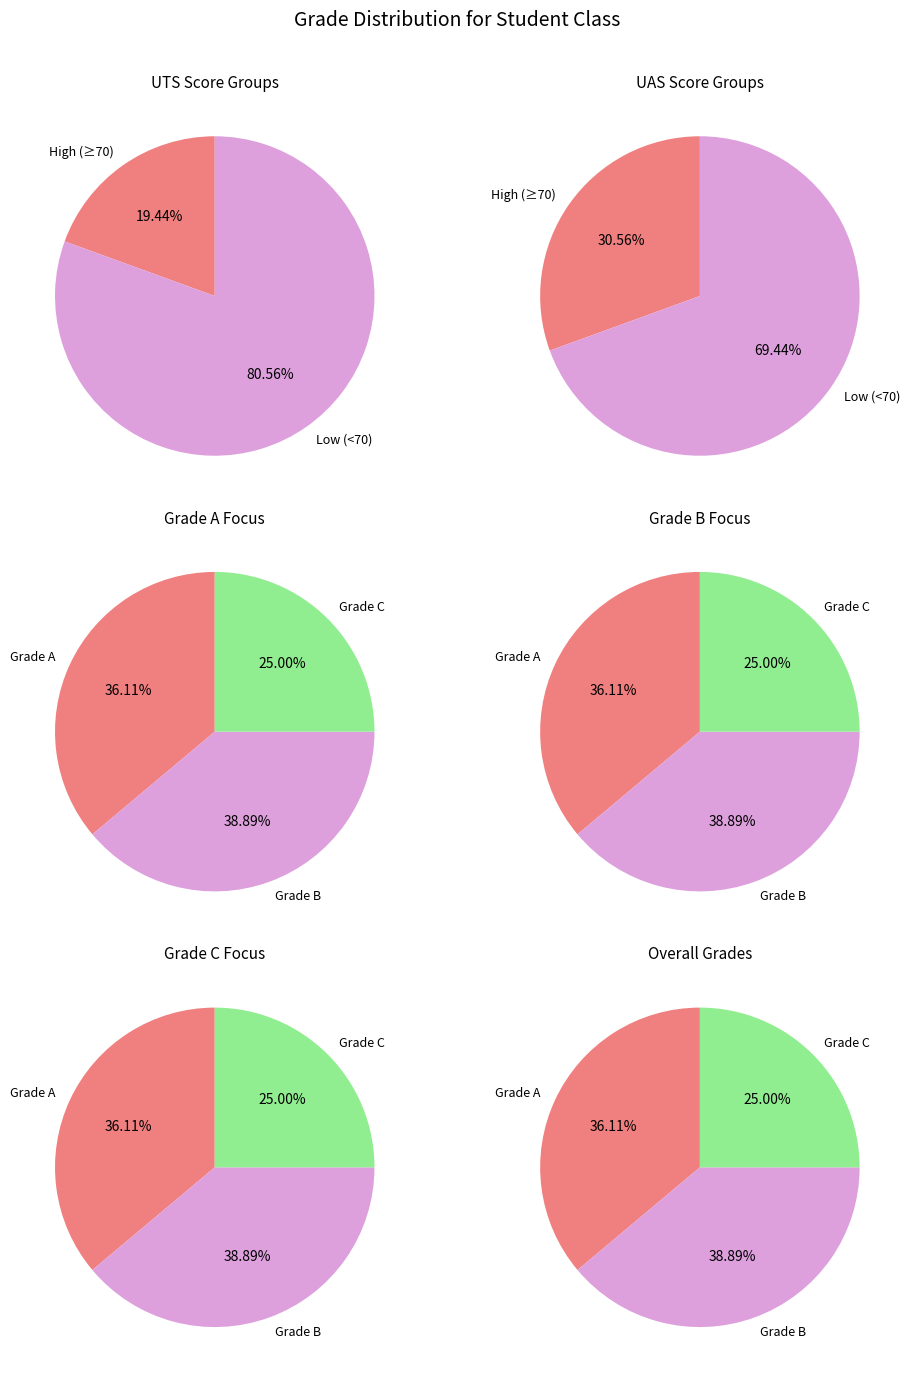

How much of the chart is everything except A?

63.9%